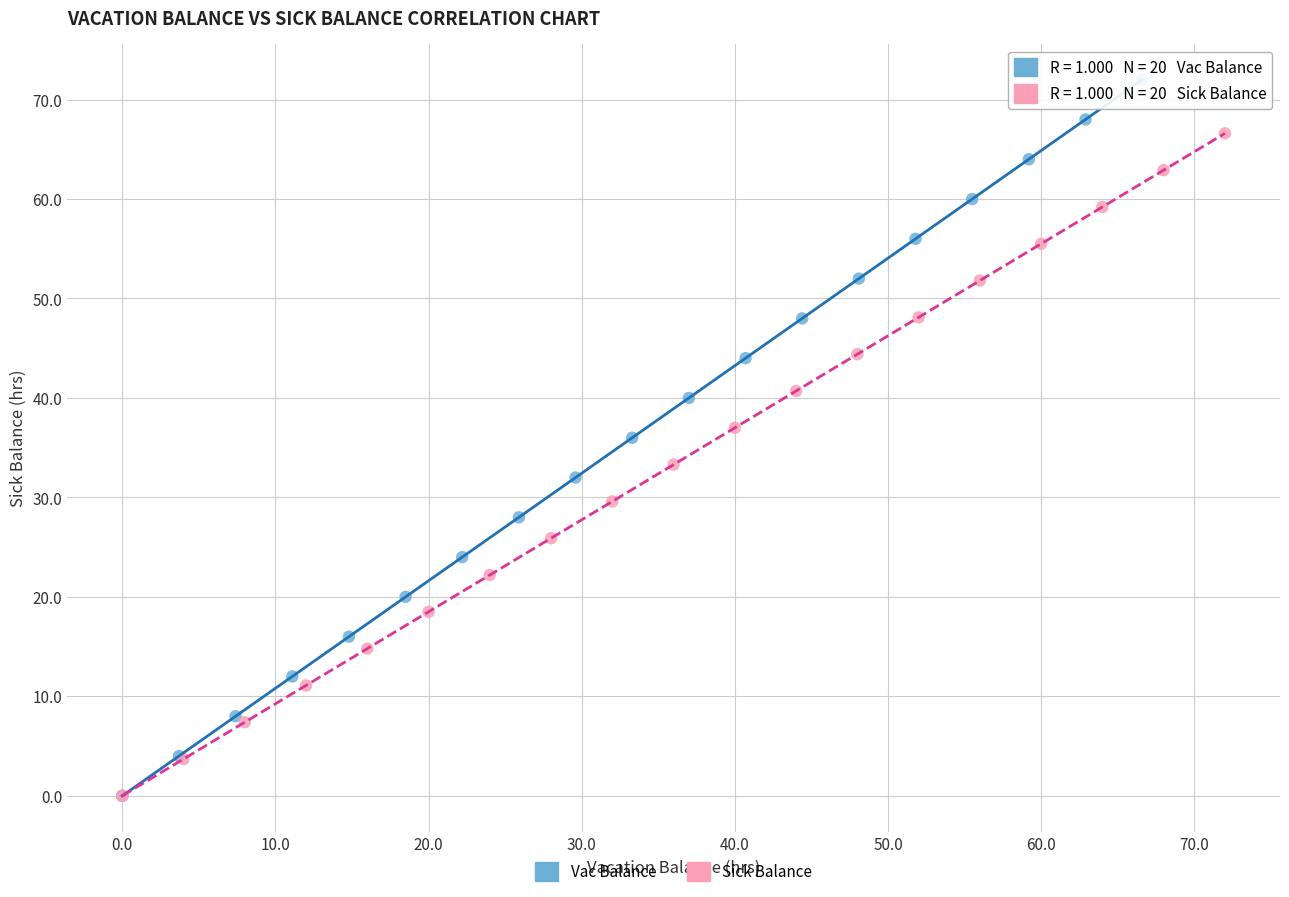

Which series reaches the maximum Y coordinate?

Vac Balance